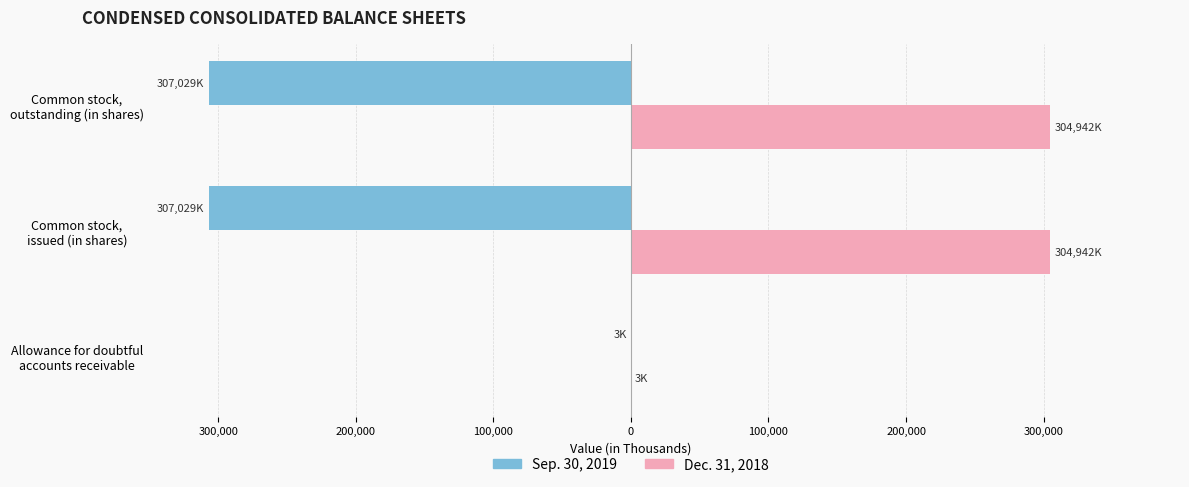

What are all the series names shown in the legend?

Sep. 30, 2019, Dec. 31, 2018